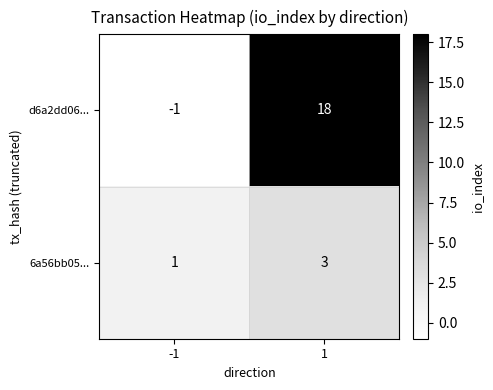

How many negative values does the d6a2dd06... series have?

1